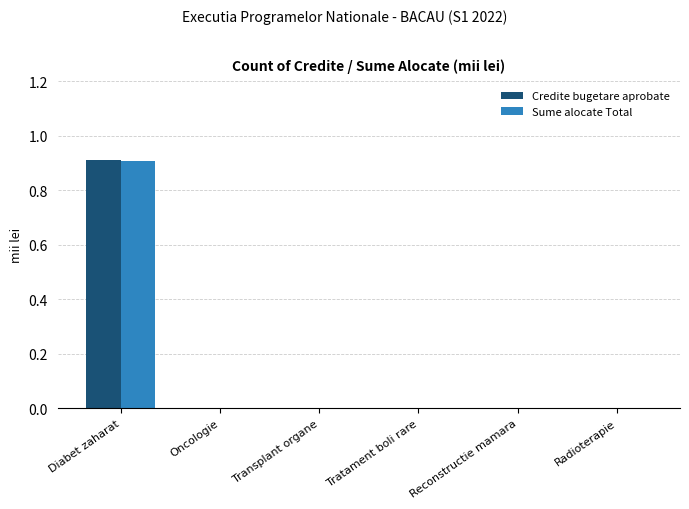

The Credite bugetare aprobate series shows 0.0 at Reconstructie mamara. True or false?

True